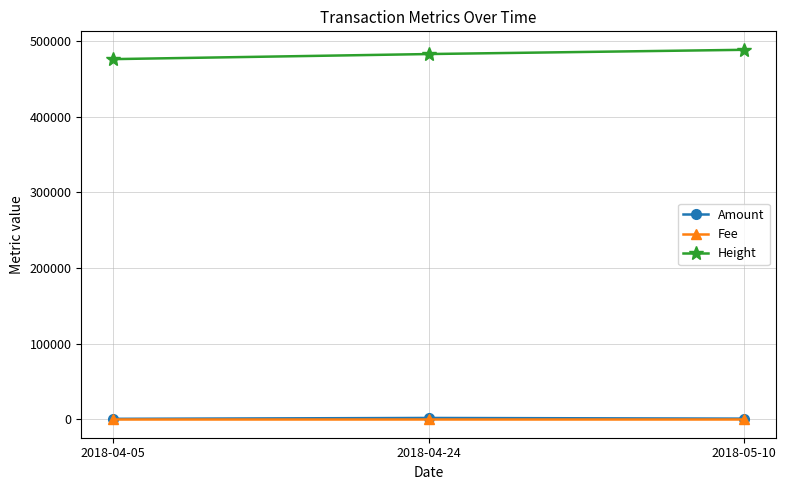

What is the label of the 2nd point from the right?

2018-04-24